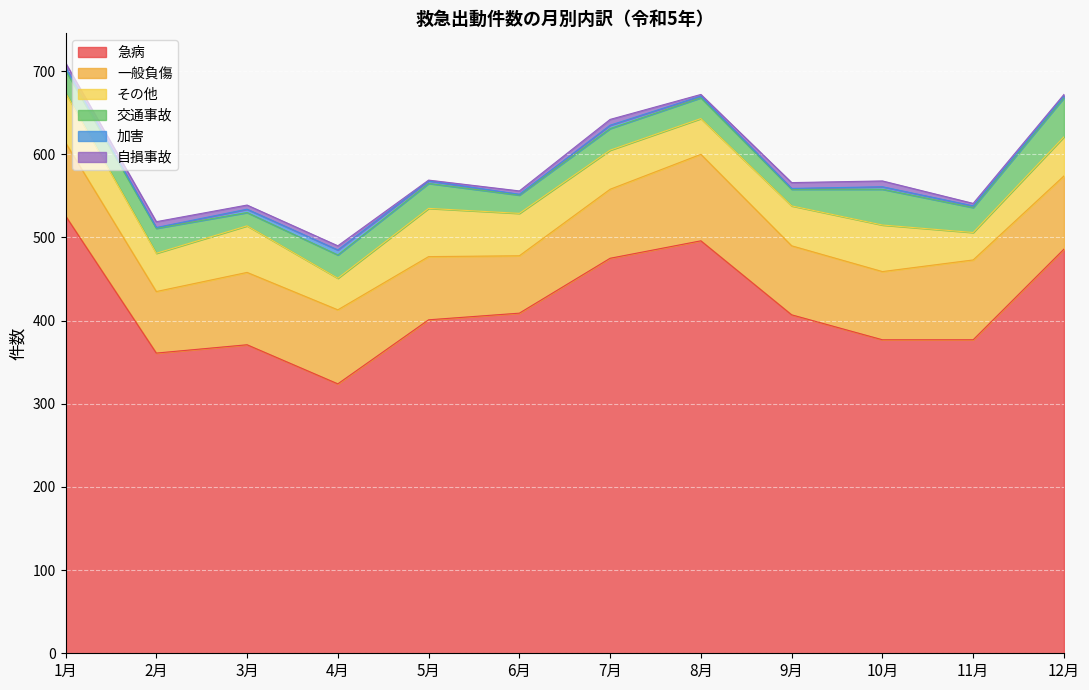

At which category does 交通事故 reach its first local peak?

2月